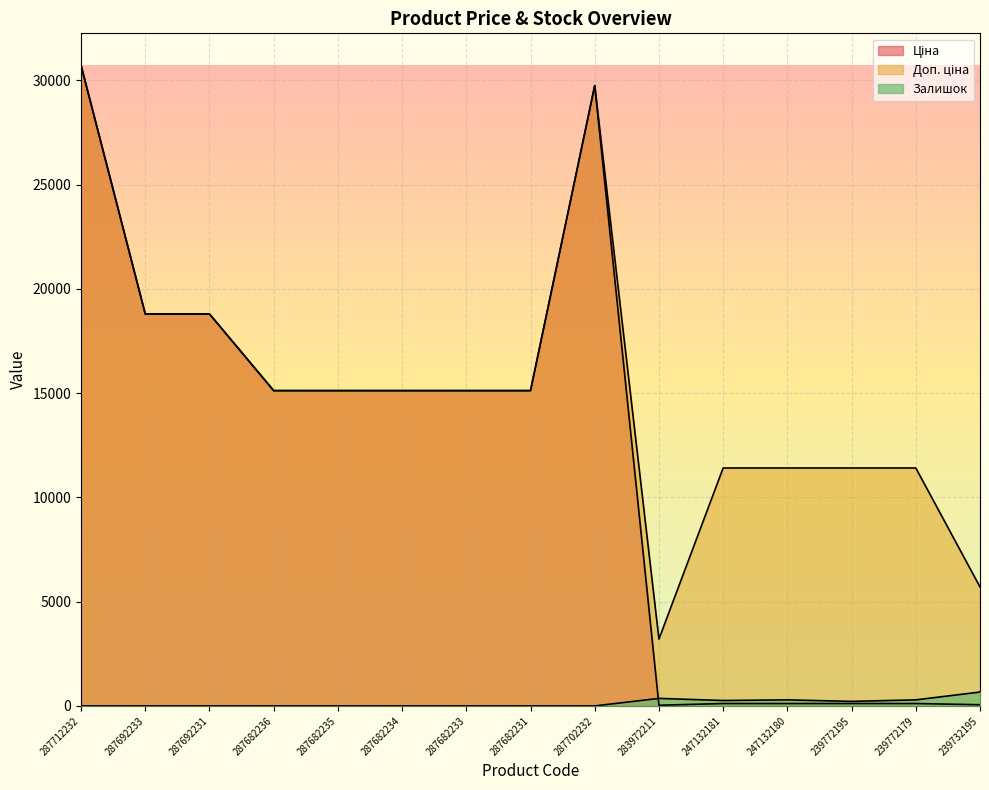

What is the greatest value displayed?

30717.1